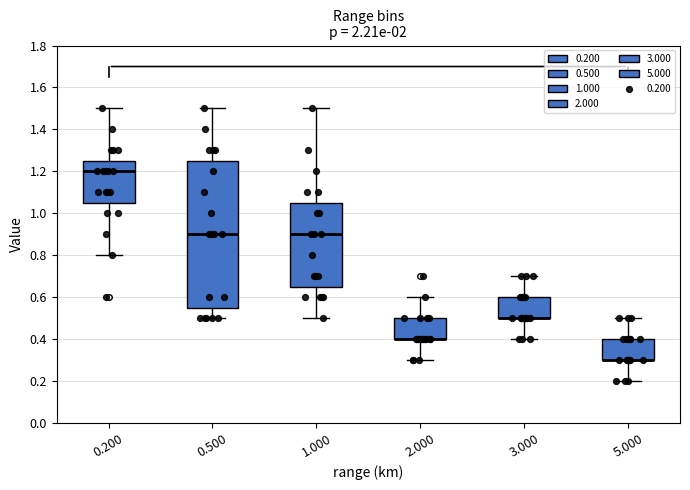

Reading left to right, transcribe this box plot: for each box, give where its median line is, the range the box spans, and where its two whiskers end, as read against the y-axis. The values are not printed on the chart, so give them approximately, as read against the axis.

0.200: median 1.20, box 1.06 to 1.26, whiskers 0.80 to 1.50
0.500: median 0.90, box 0.56 to 1.26, whiskers 0.50 to 1.50
1.000: median 0.90, box 0.66 to 1.06, whiskers 0.50 to 1.50
2.000: median 0.40 (drawn on the box's lower edge), box 0.40 to 0.50, whiskers 0.30 to 0.60
3.000: median 0.50 (drawn on the box's lower edge), box 0.50 to 0.60, whiskers 0.40 to 0.70
5.000: median 0.30 (drawn on the box's lower edge), box 0.30 to 0.40, whiskers 0.20 to 0.50